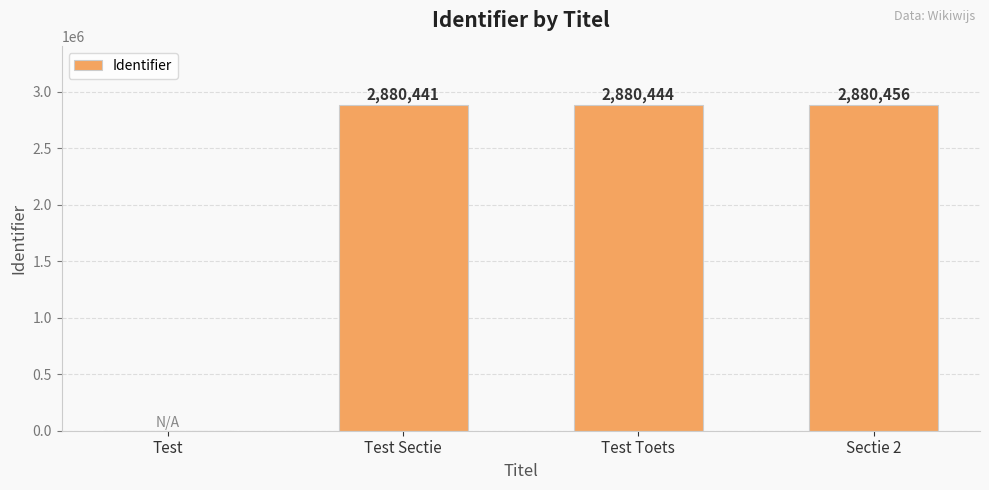

Reading left to right, extract all data points from this chart.

Test=0	Test Sectie=2880441	Test Toets=2880444	Sectie 2=2880456